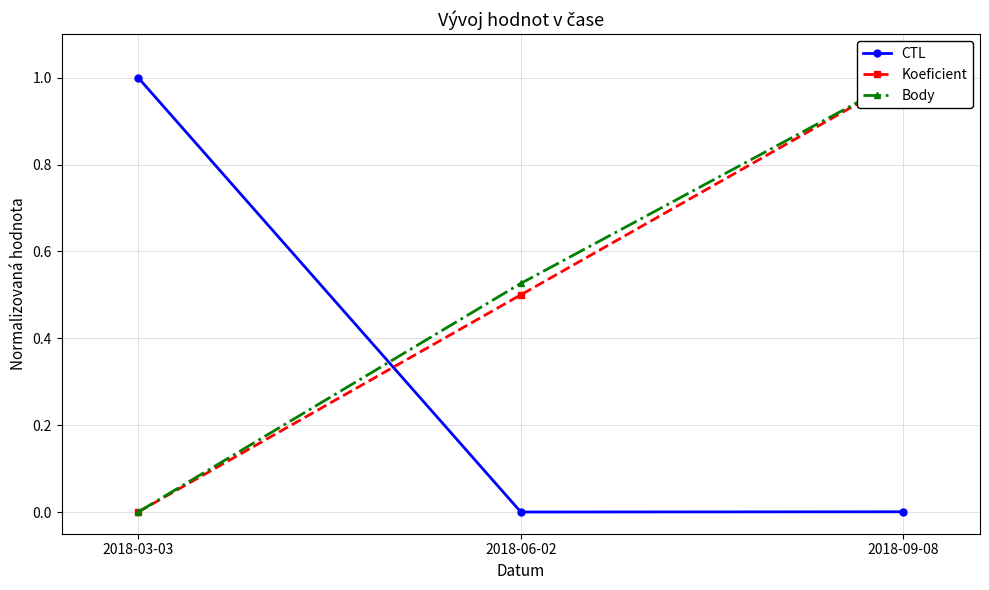

What is the highest value of the Koeficient series?

1.0